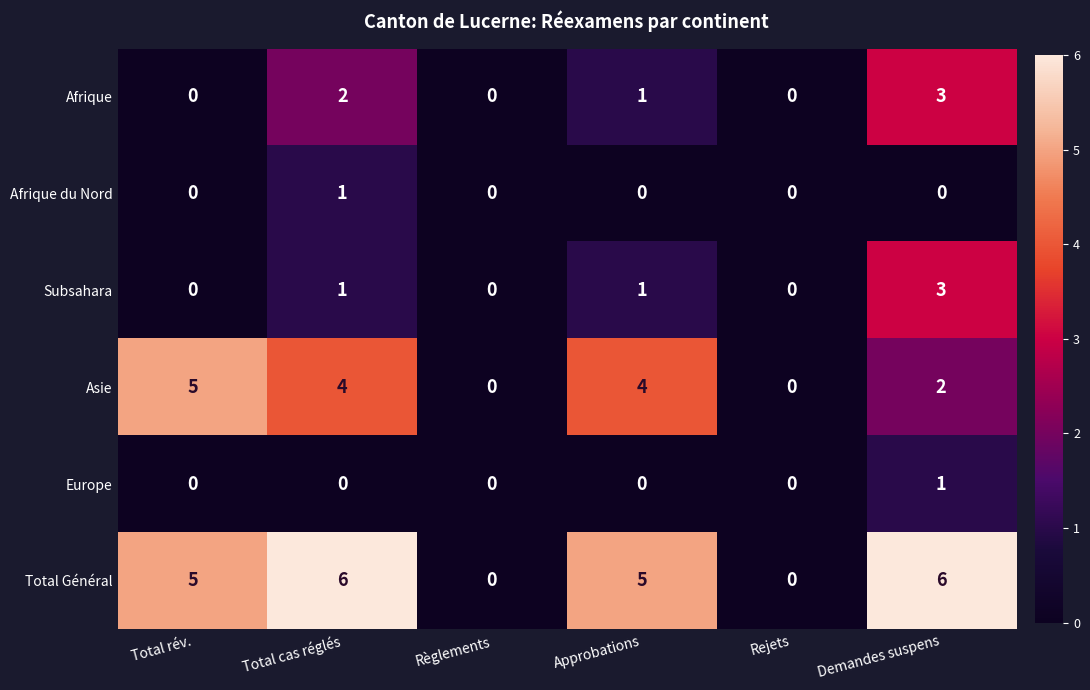

What is the maximum value shown in the chart?

6